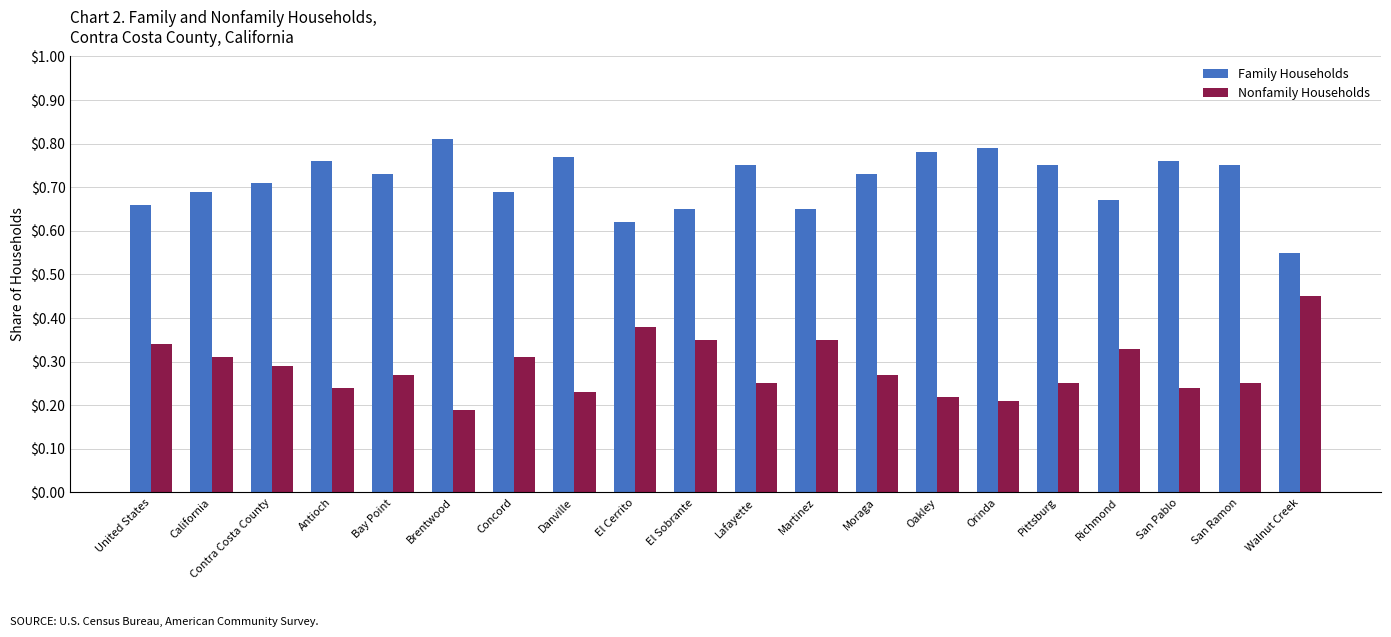

The Nonfamily Households series shows 0.7 at Walnut Creek. True or false?

False